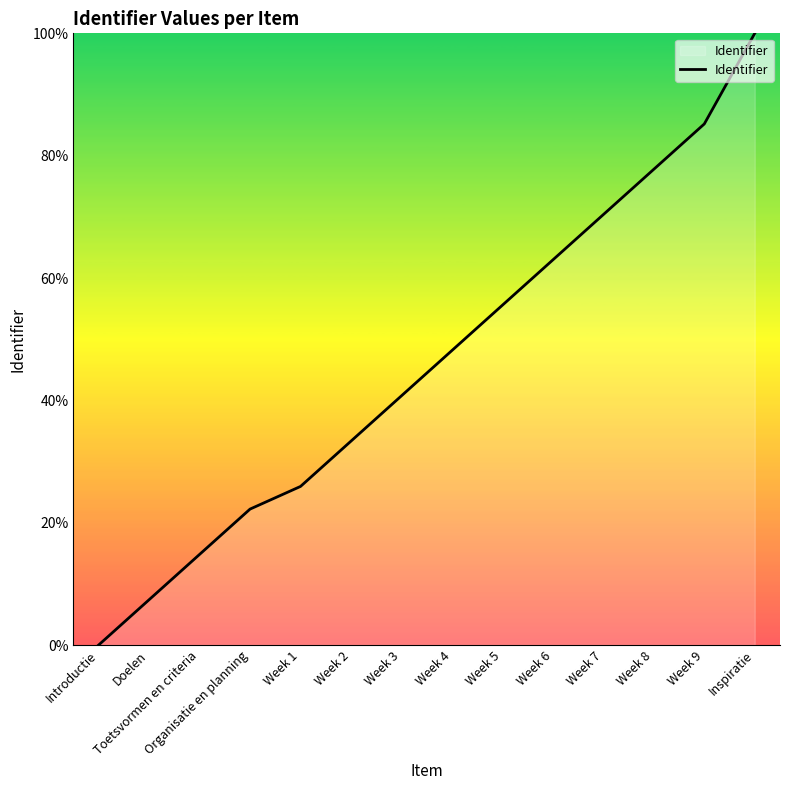

The value at Inspiratie is 100.0. True or false?

True